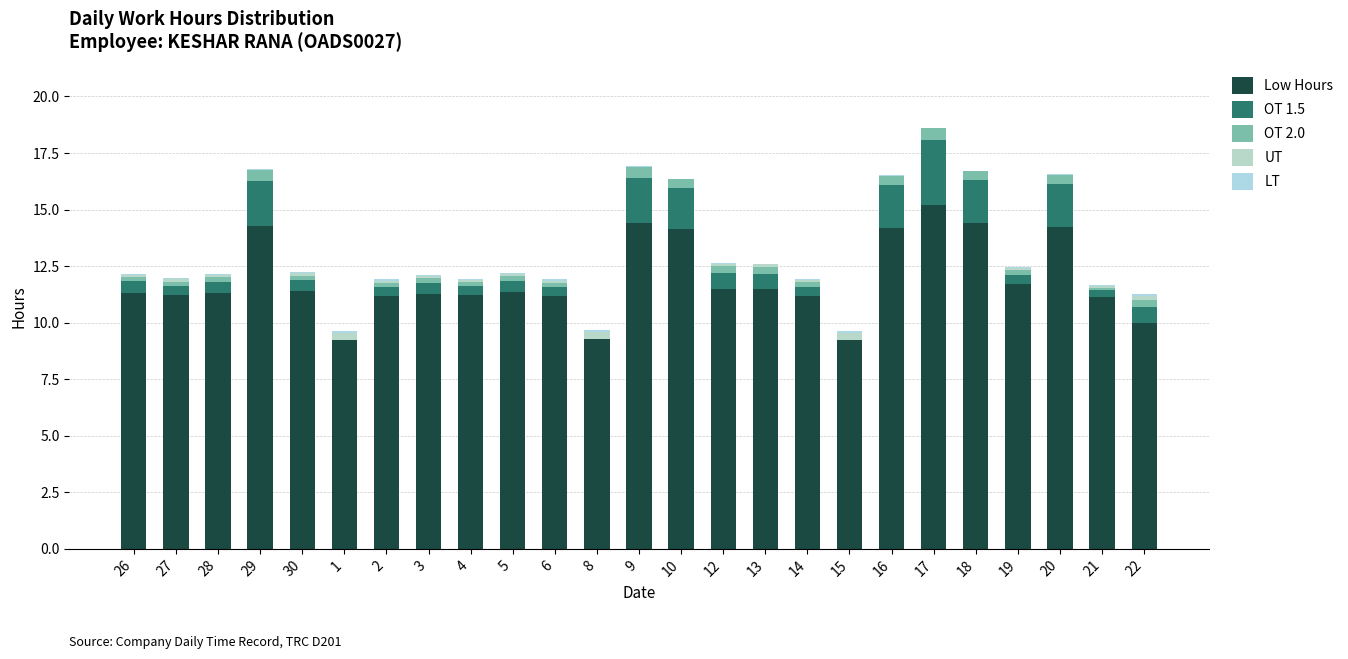

At which category is the sum across all series the highest?

17